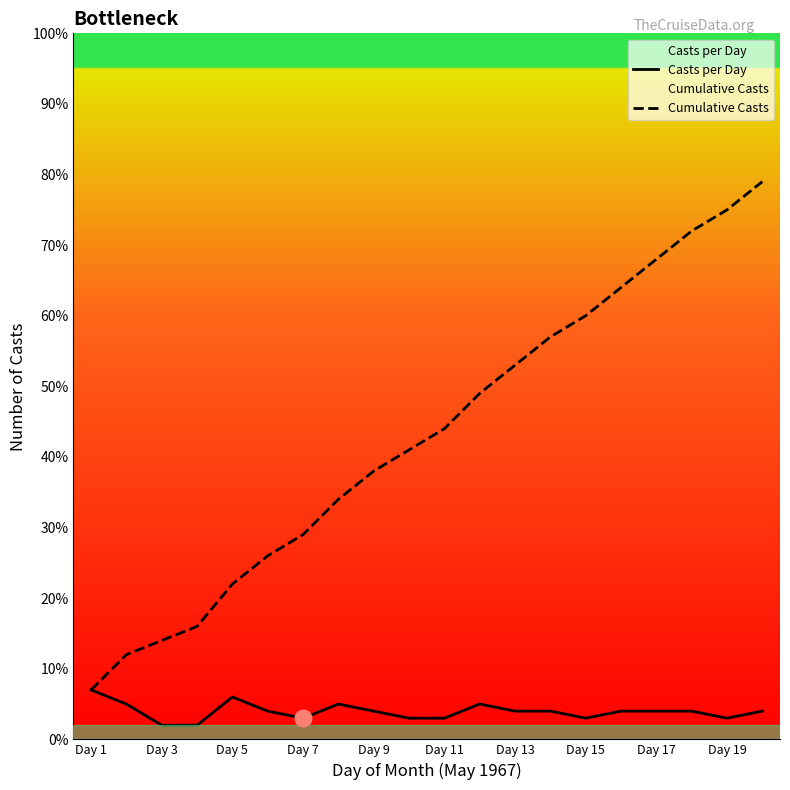

How many data points in Cumulative Casts are less than 44?

10